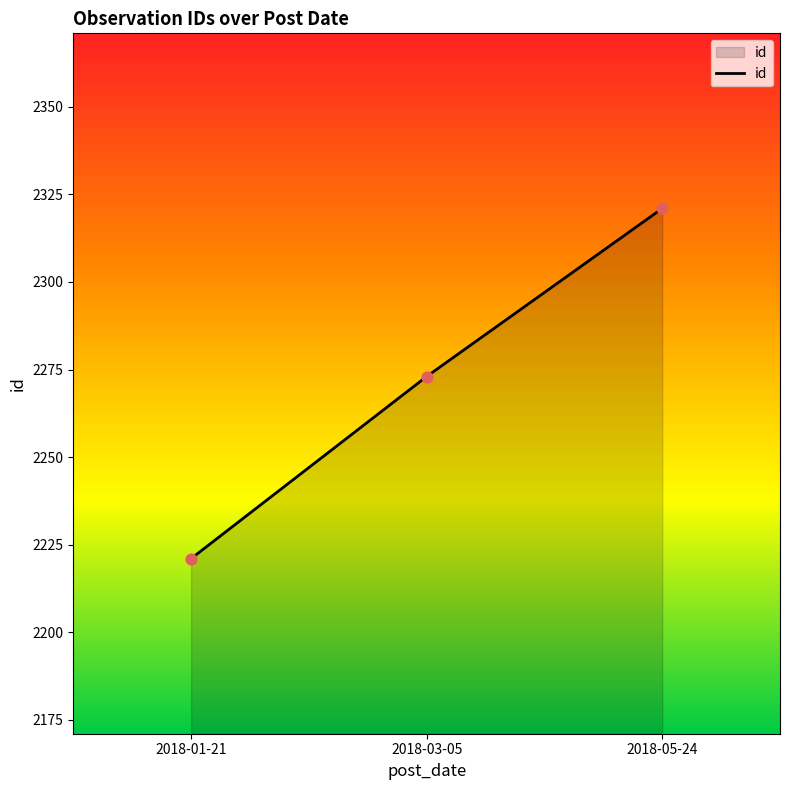

What is the ratio of the value at 2018-01-21 to the value at 2018-05-24?

1.0